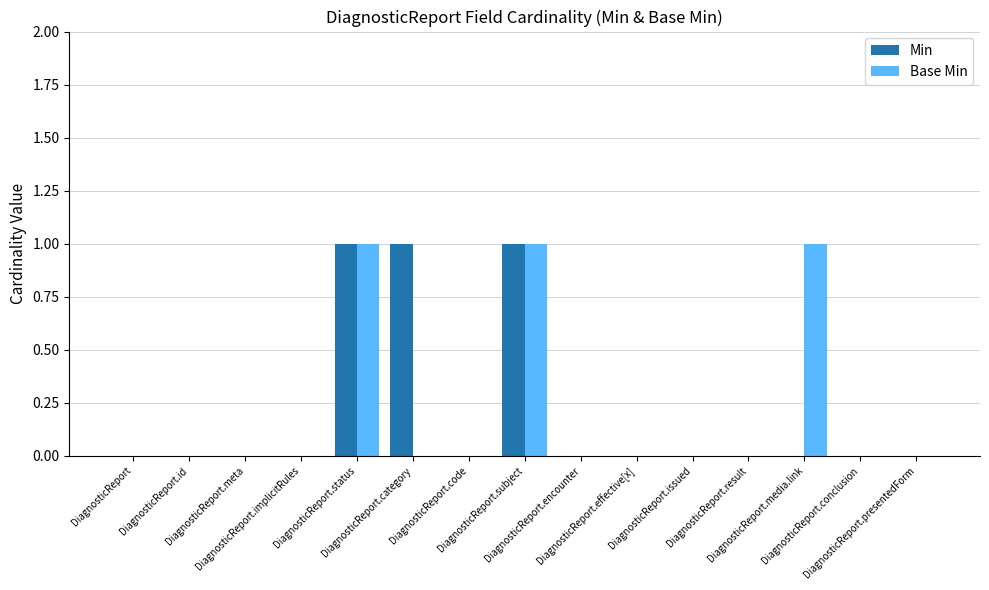

How many groups of bars are there?

15